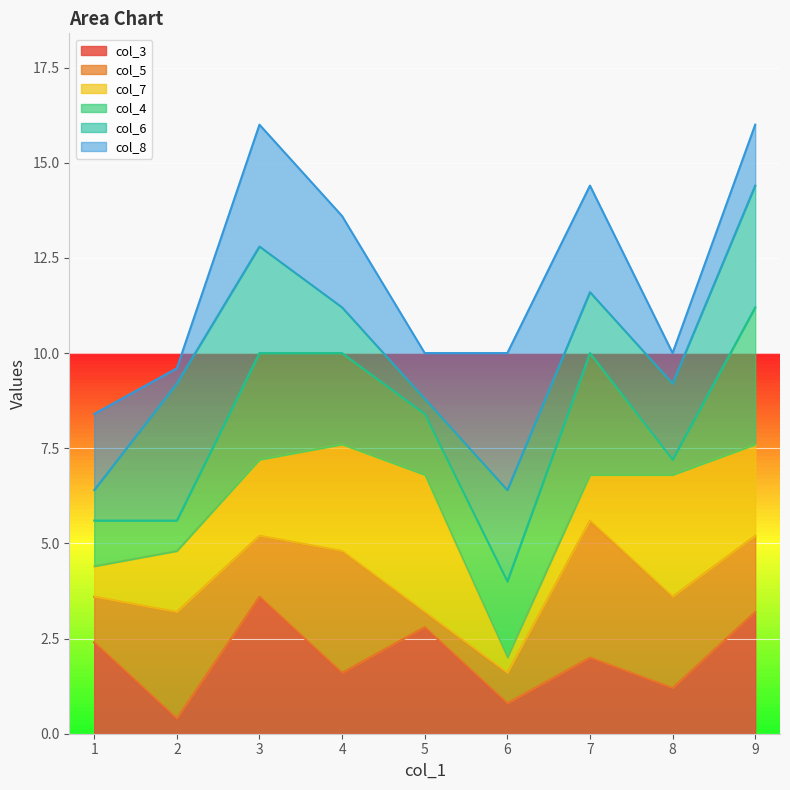

At which label does col_3 reach its peak?

3